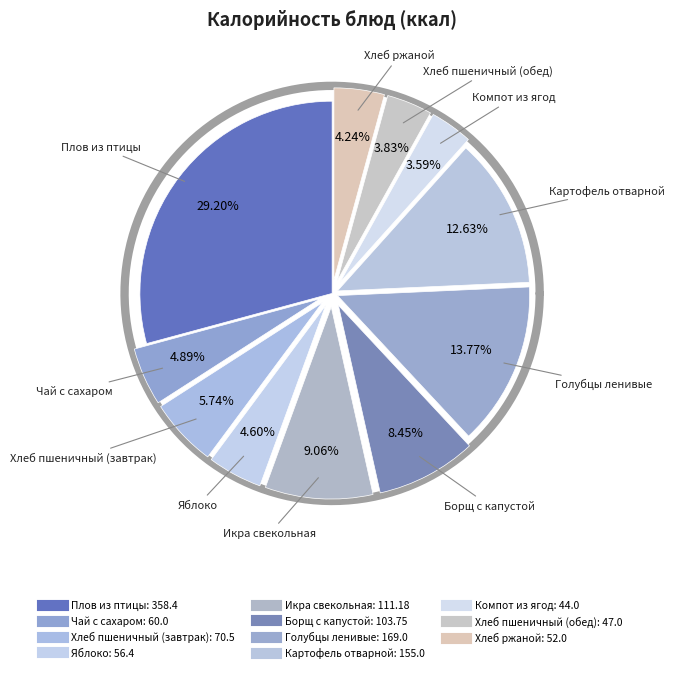

How many segments does this pie chart have?

11